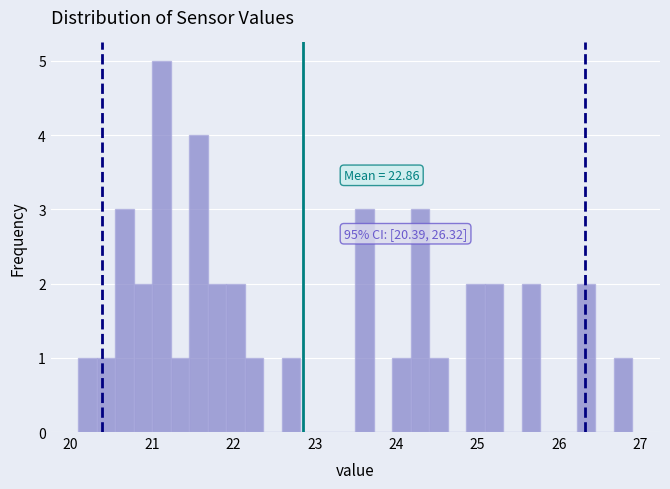

Read against the x-axis, roughly where is the centre of the tallest bar?

21.1